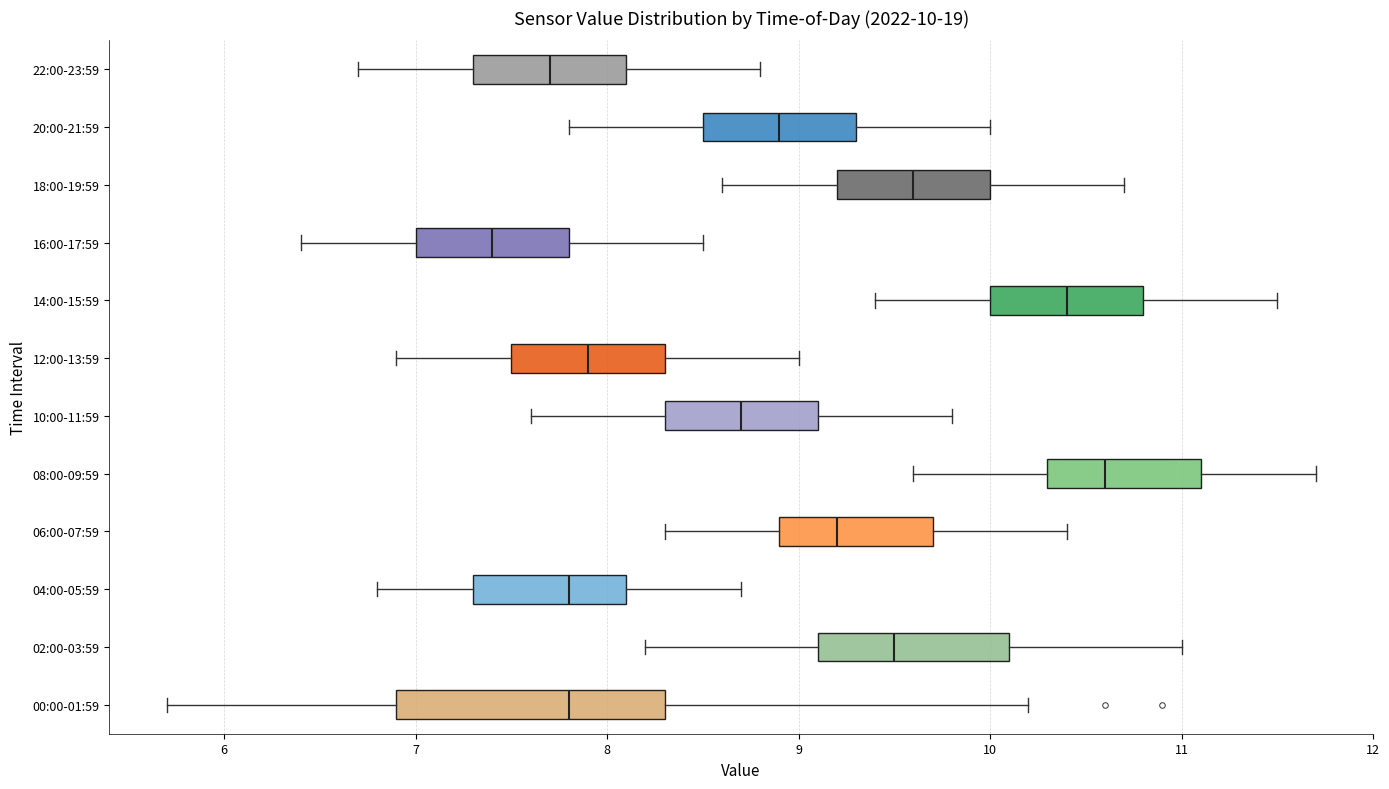

Comparing the boxes themselves (not the whiskers), which one is the widest?

00:00-01:59